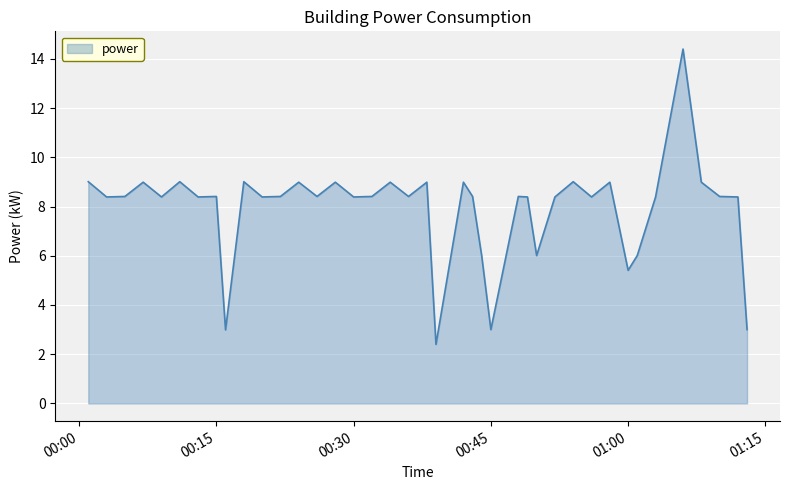

What is the smallest value displayed?

2.4